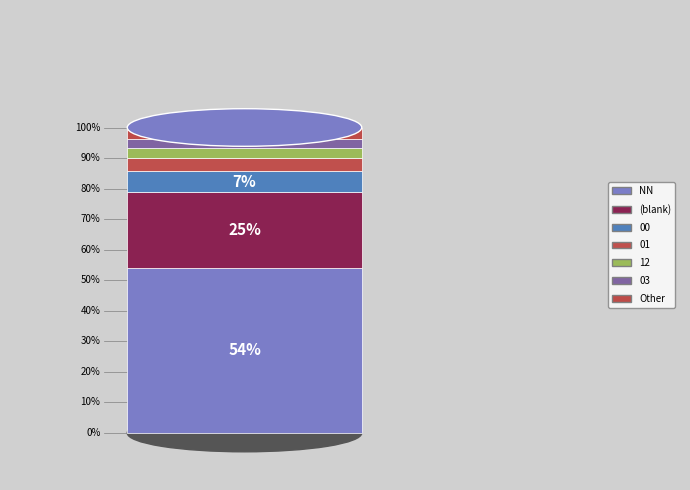

Does NN represent more than half of the total?

Yes